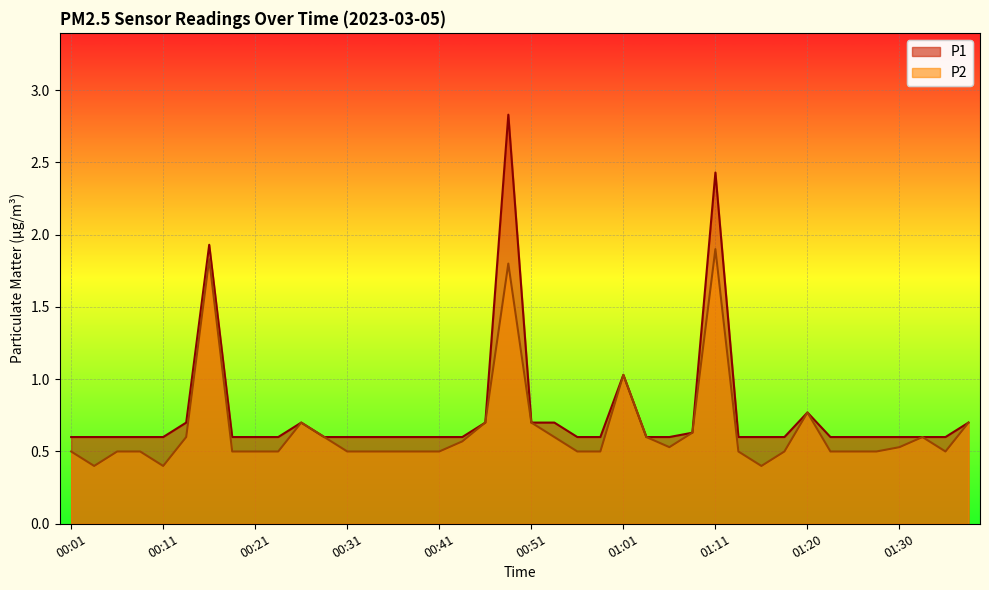

At which category is the sum across all series the highest?

00:48